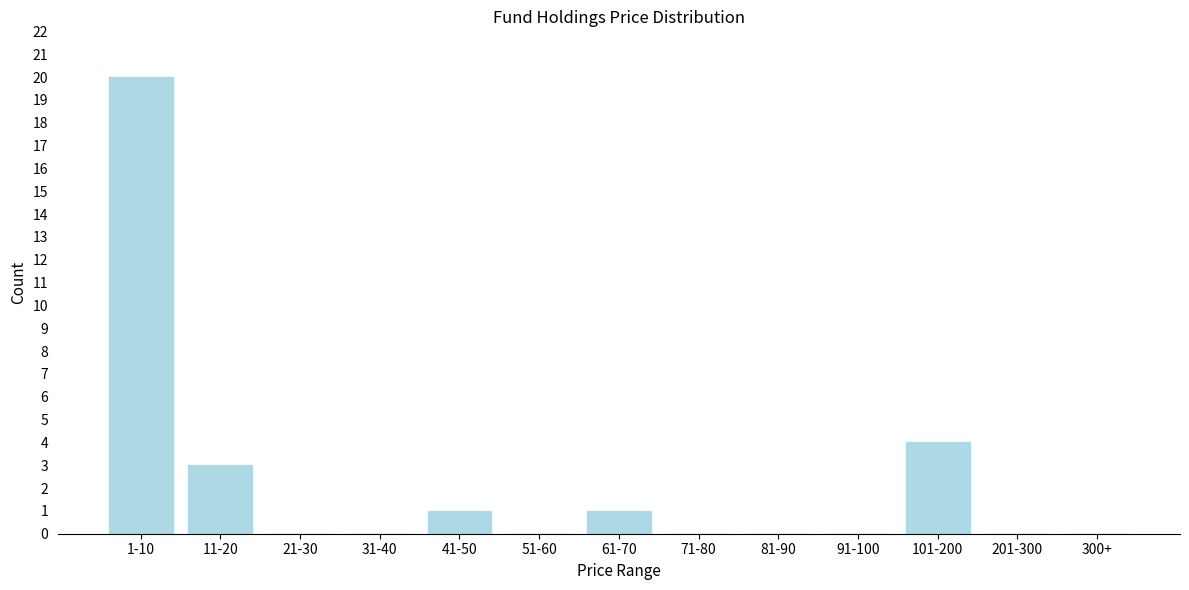

Reading right to left, transcribe all the data shown in this chart.

300+=0	201-300=0	101-200=4	91-100=0	81-90=0	71-80=0	61-70=1	51-60=0	41-50=1	31-40=0	21-30=0	11-20=3	1-10=20